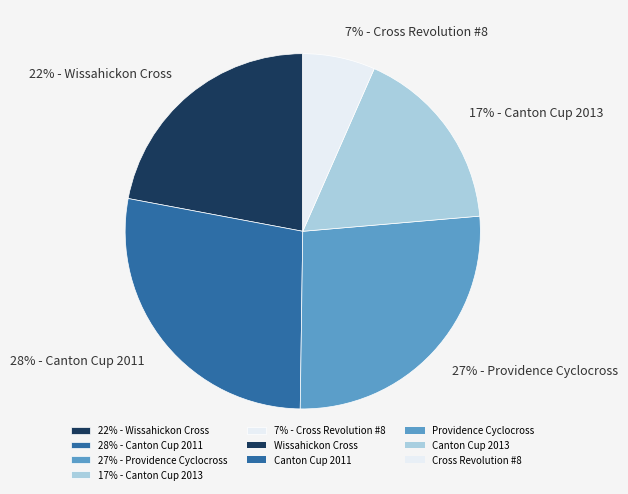

Is it true that 28% - Canton Cup 2011 is 39% of the pie?

False